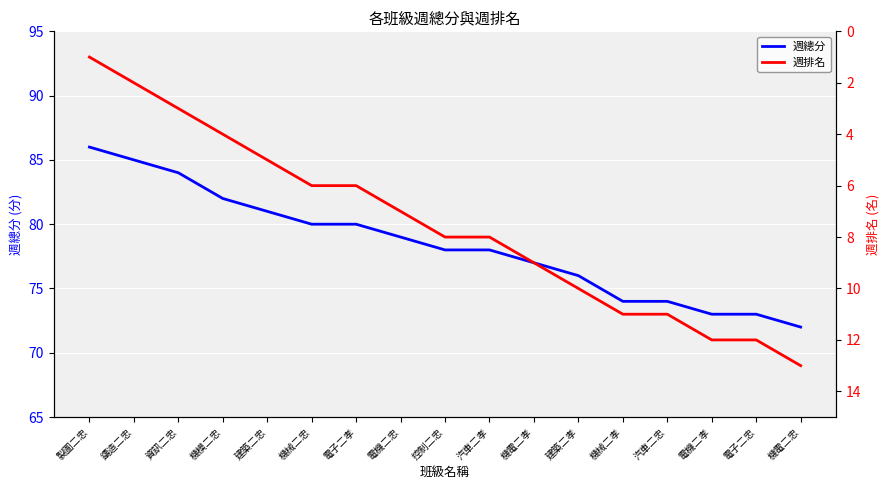

What is the value of the 週排名 point at the 10th from the left?

8